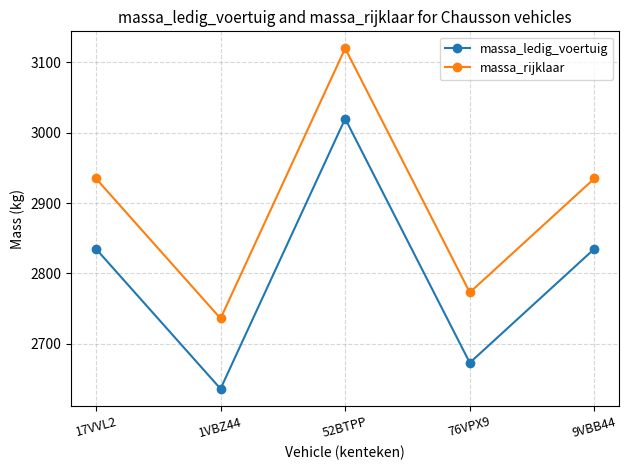

List the series in order of their peak value, highest first.

massa_rijklaar, massa_ledig_voertuig